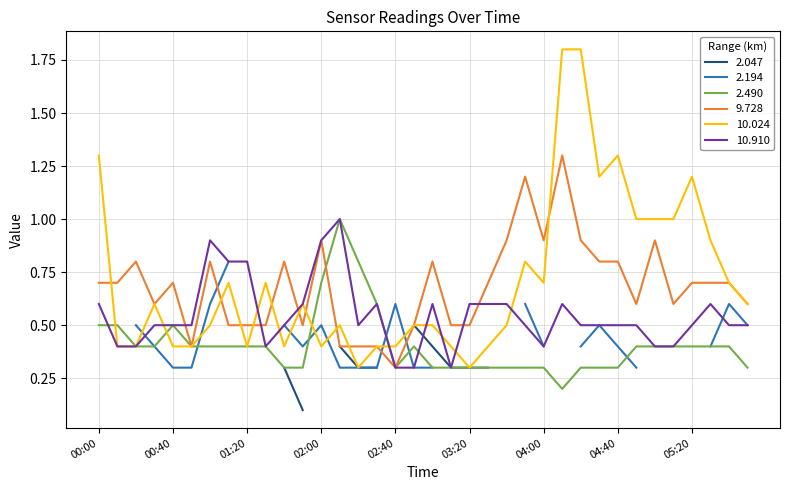

What is the average value of the 10.024 series?

0.7